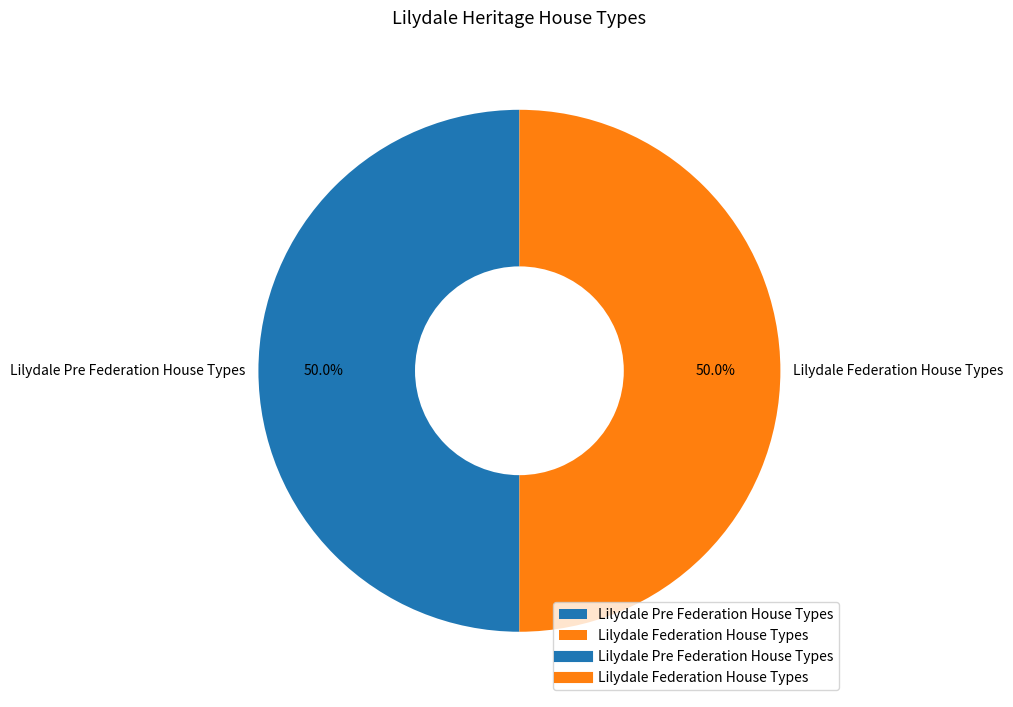

Approximately how many times larger is the value at Lilydale Federation House Types compared to Lilydale Pre Federation House Types?

1.0